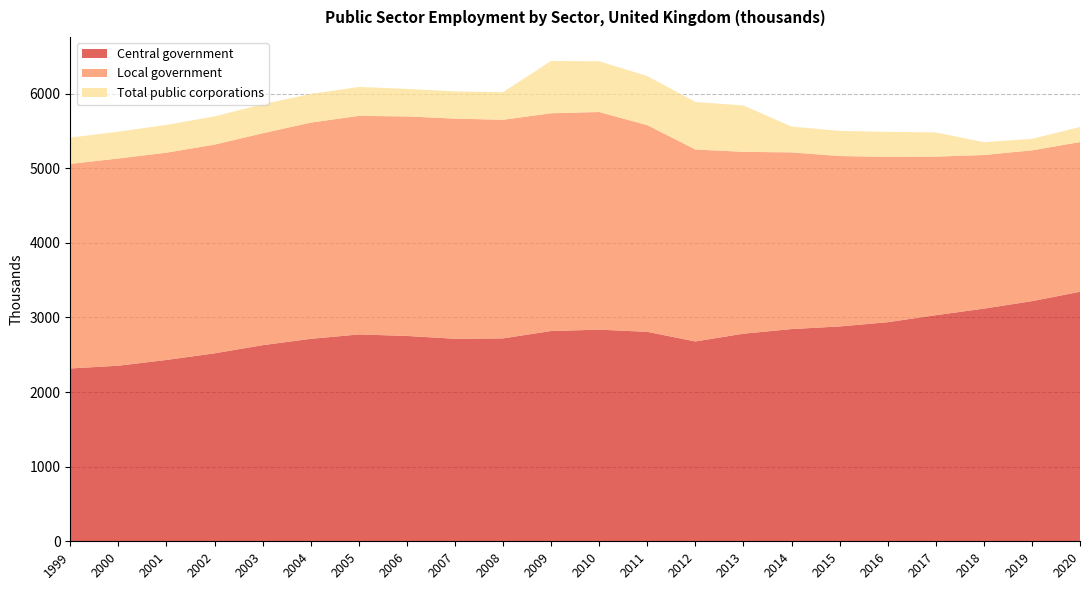

Reading right to left, extract all data points from this chart.

Central government: 3344	3218	3118	3030	2936	2879	2844	2782	2678	2807	2836	2818	2719	2714	2752	2772	2713	2628	2519	2430	2353	2316
Local government: 2006	2021	2059	2125	2216	2284	2368	2437	2573	2770	2917	2918	2930	2951	2942	2929	2898	2840	2797	2778	2777	2742
Total public corporations: 202	154	172	325	335	337	346	622	637	658	680	701	370	364	369	388	384	389	378	372	360	352